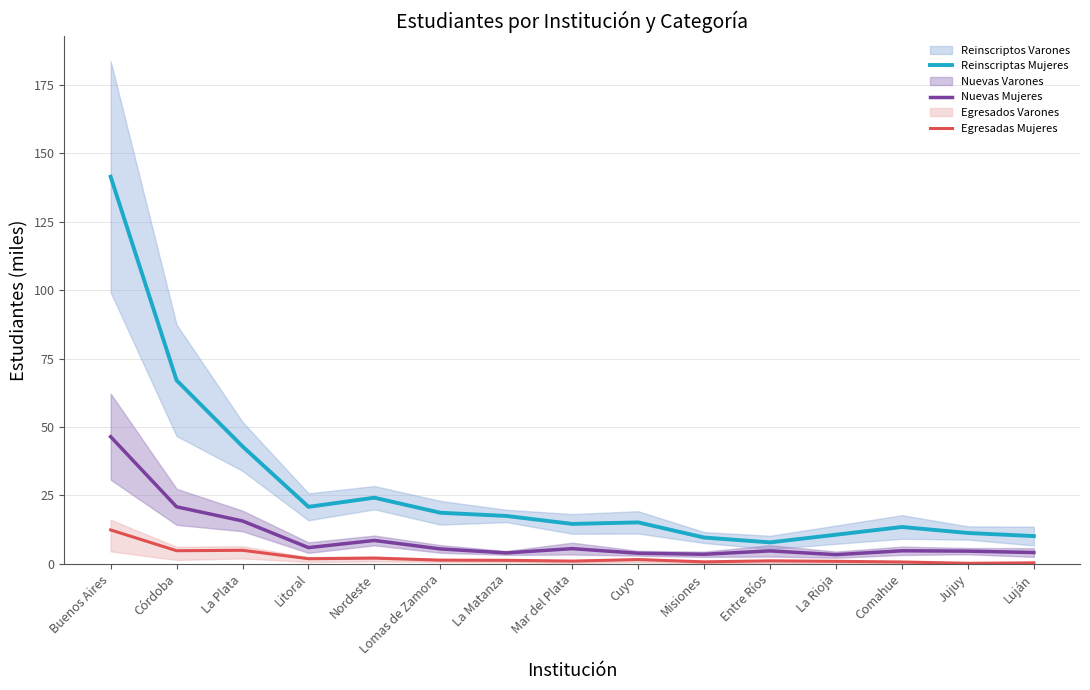

True or false: Nuevas Mujeres and Reinscriptas Mujeres cross at least once.

False